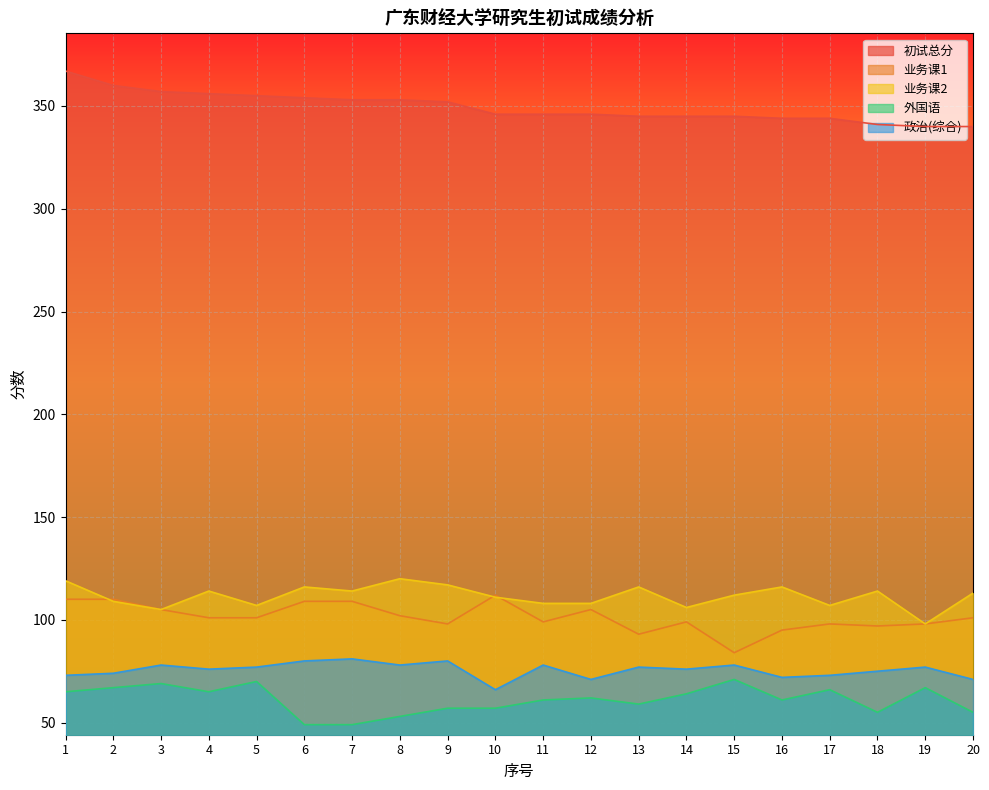

Reading left to right, what are all the values shown in this chart?

初试总分: 1=367	2=360	3=357	4=356	5=355	6=354	7=353	8=353	9=352	10=346	11=346	12=346	13=345	14=345	15=345	16=344	17=344	18=341	19=340	20=340
业务课1: 1=110	2=110	3=105	4=101	5=101	6=109	7=109	8=102	9=98	10=112	11=99	12=105	13=93	14=99	15=84	16=95	17=98	18=97	19=98	20=101
业务课2: 1=119	2=109	3=105	4=114	5=107	6=116	7=114	8=120	9=117	10=111	11=108	12=108	13=116	14=106	15=112	16=116	17=107	18=114	19=98	20=113
外国语: 1=65	2=67	3=69	4=65	5=70	6=49	7=49	8=53	9=57	10=57	11=61	12=62	13=59	14=64	15=71	16=61	17=66	18=55	19=67	20=55
政治(综合): 1=73	2=74	3=78	4=76	5=77	6=80	7=81	8=78	9=80	10=66	11=78	12=71	13=77	14=76	15=78	16=72	17=73	18=75	19=77	20=71